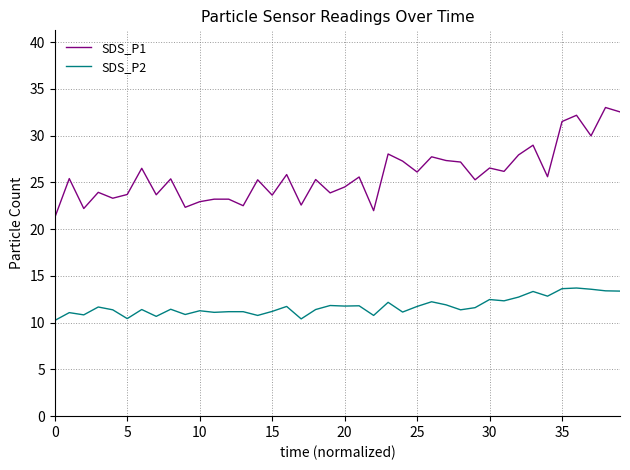

True or false: SDS_P1 and SDS_P2 cross at least once.

False